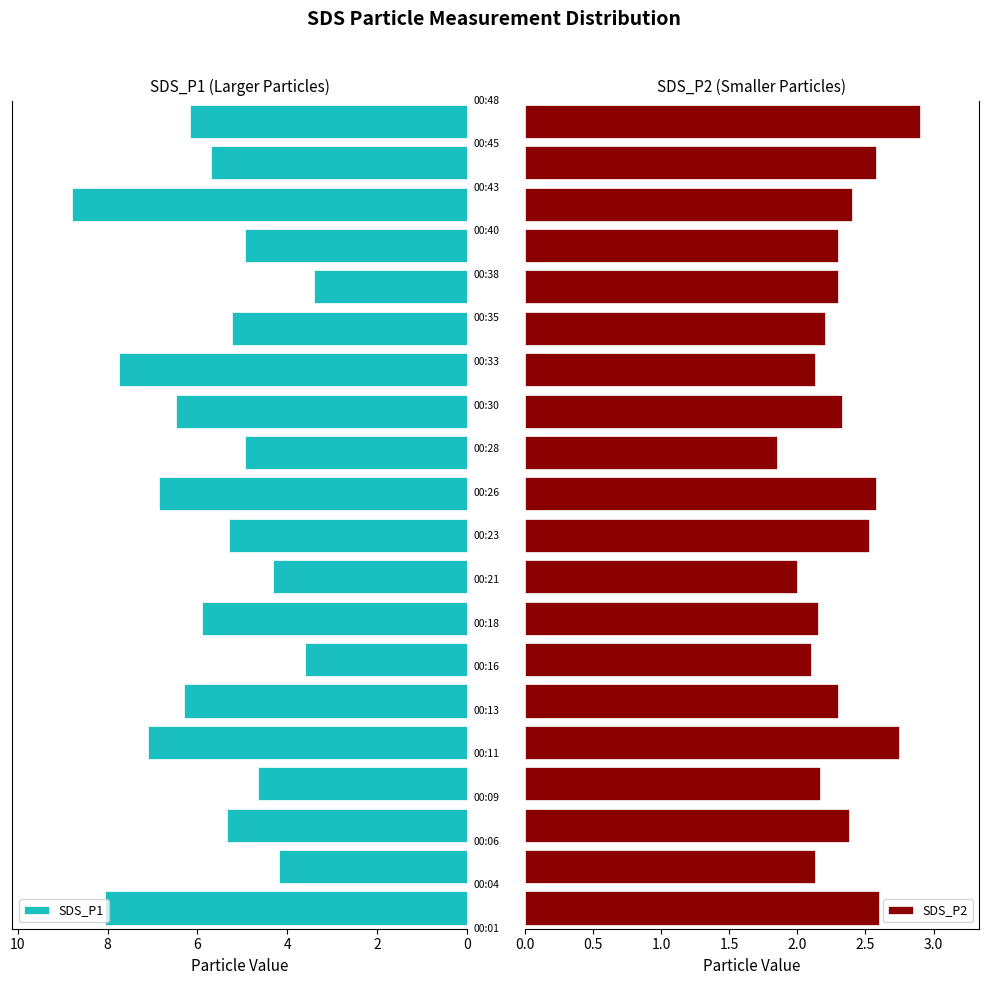

Is the value of SDS_P2 at 2 greater than the value of SDS_P1 at 13?

No